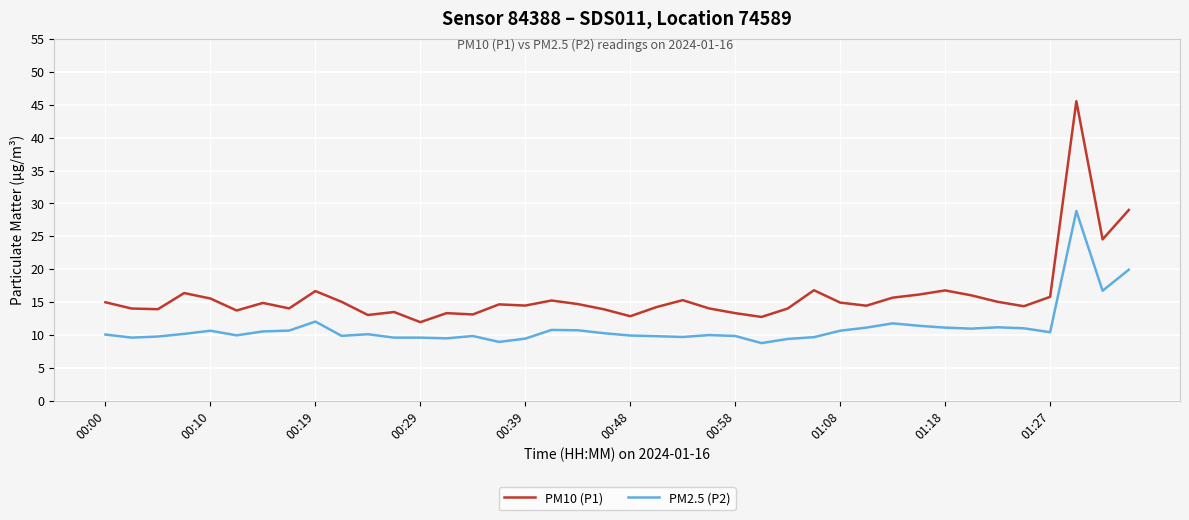

Which series has the widest spread of values?

PM10 (P1)